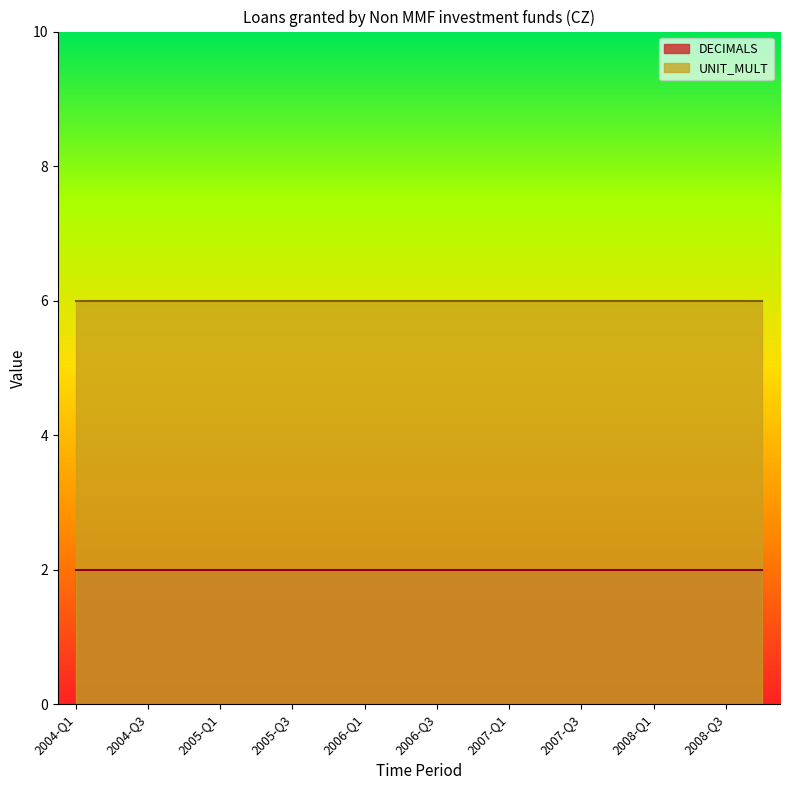

What is the label of the 20th point from the right?

2004-Q1